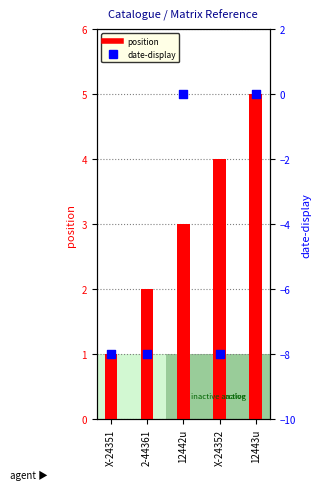

Which series reaches the maximum Y coordinate?

position